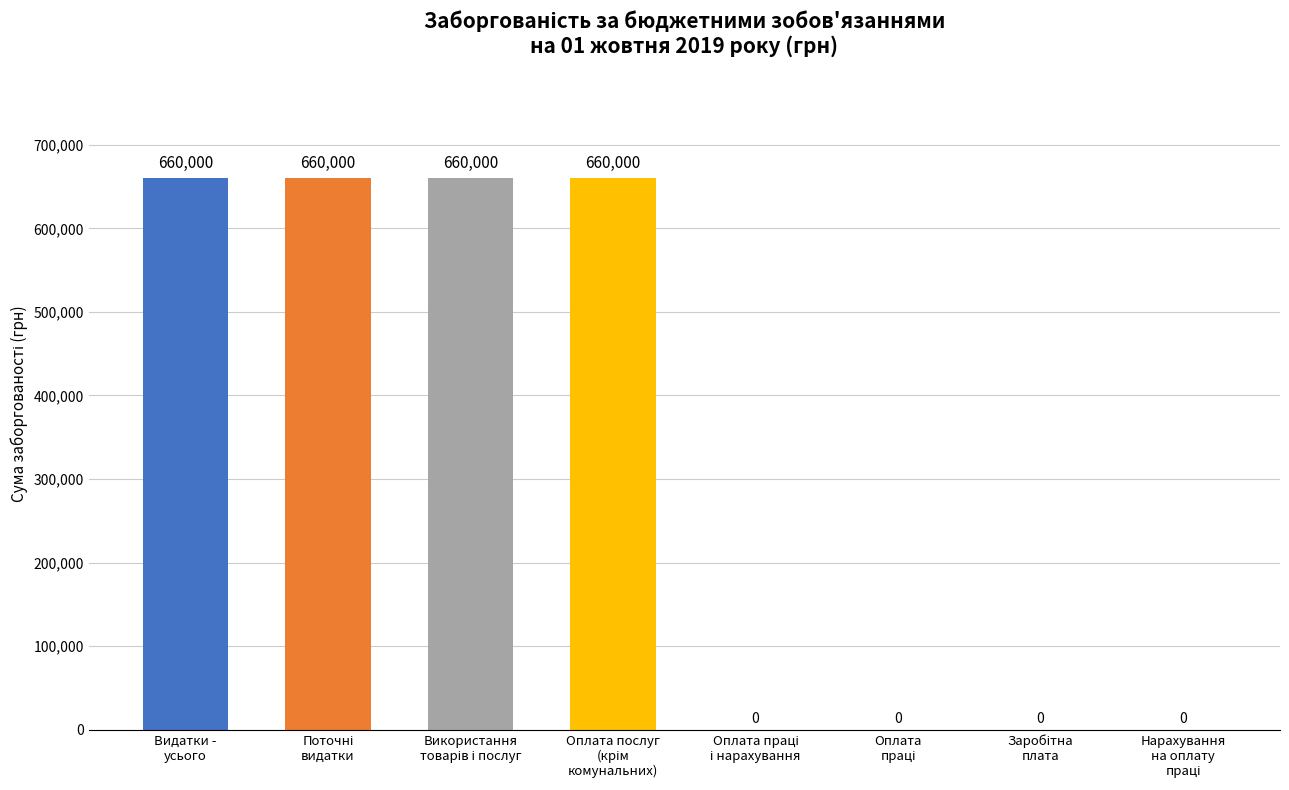

How many bars are there in total?

8